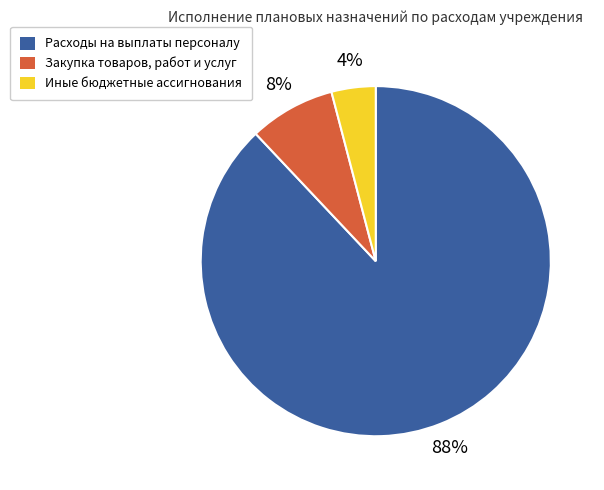

Is it true that Расходы на выплаты персоналу is 88% of the pie?

True